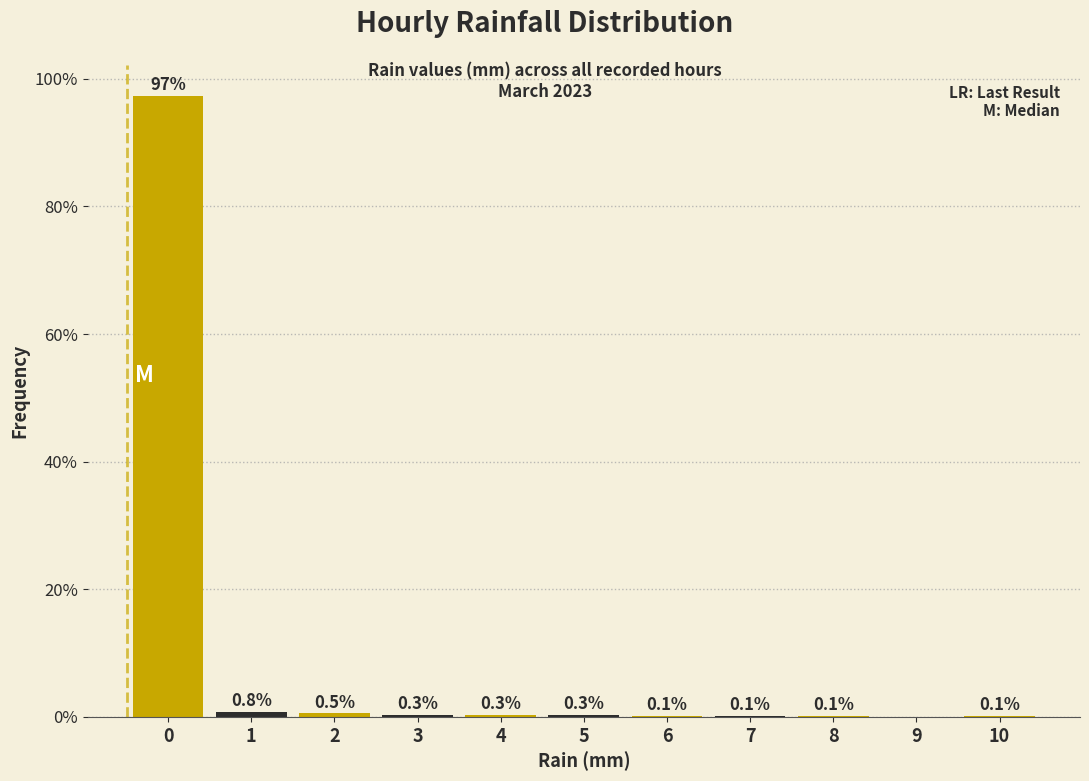

Reading left to right, transcribe all the data shown in this chart.

0=97.3	1=0.8	2=0.5	3=0.3	4=0.3	5=0.3	6=0.1	7=0.1	8=0.1	9=0.0	10=0.1